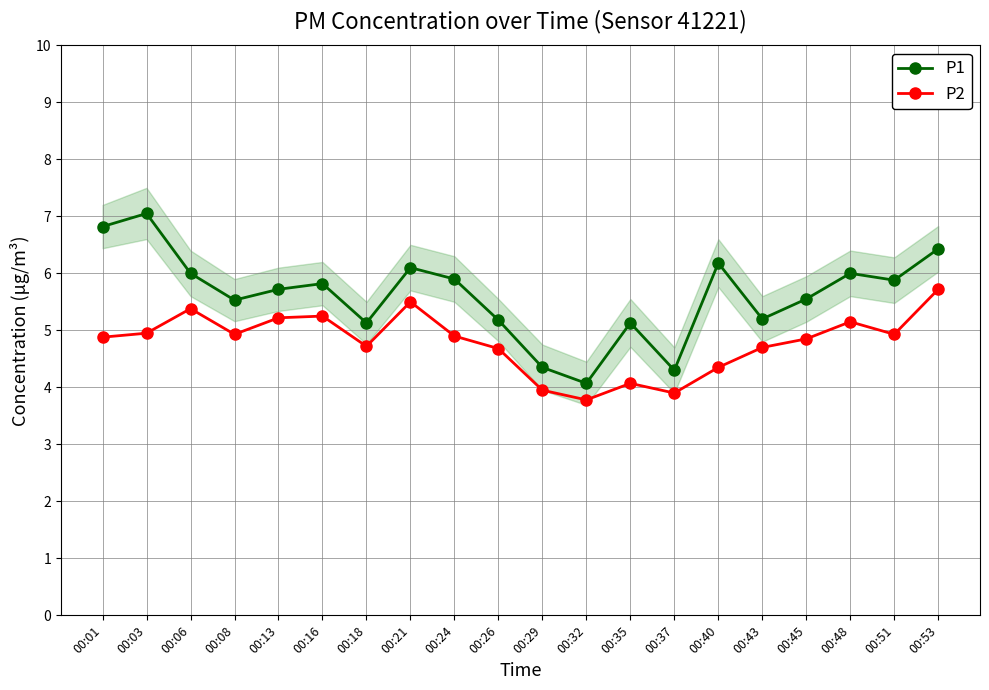

At how many categories does at least one series exceed 5?

17